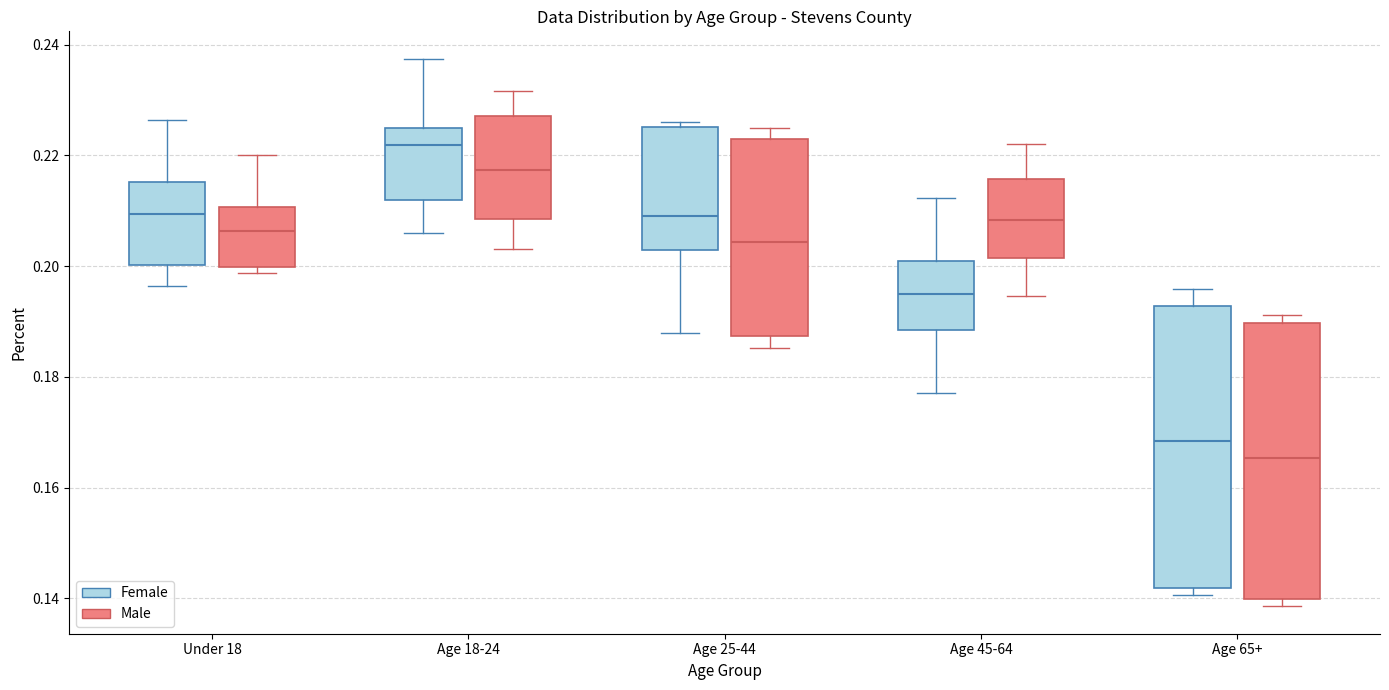

Where is the upper edge of the box for Age 18-24 (Female) on the y-axis? The values are not printed on the chart, so give them approximately, as read against the axis.

0.226